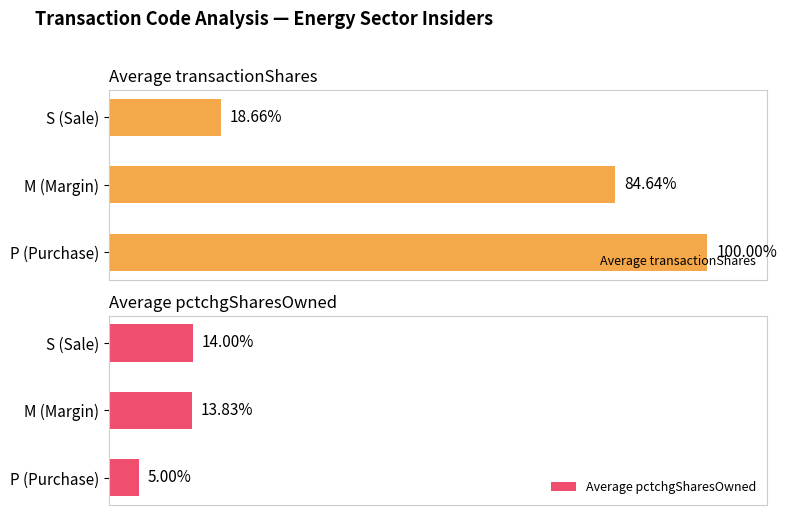

How many bars are there in each group?

2